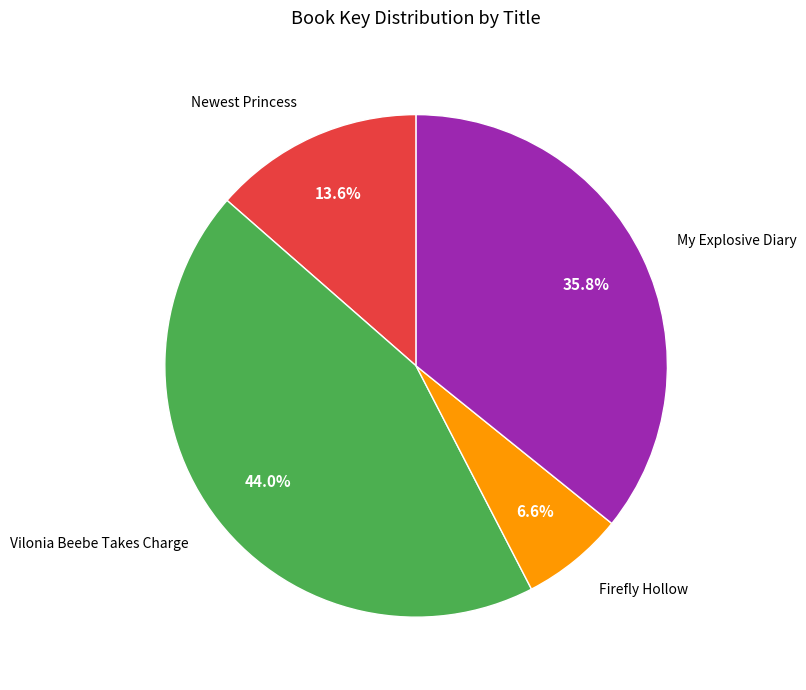

To the nearest percent, what portion does My Explosive Diary represent?

36%